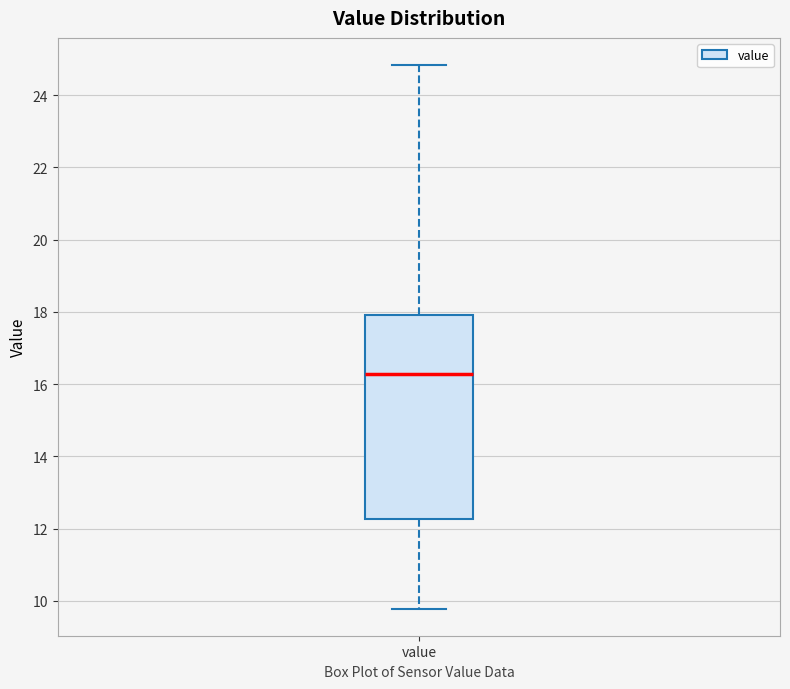

Read this box plot against the y-axis: the position of the median line, the range covered by the box, and the ends of both whiskers. The values are not printed on the chart, so give them approximately, as read against the axis.

median 16.2, box 12.2 to 18.0, whiskers 9.8 to 24.8